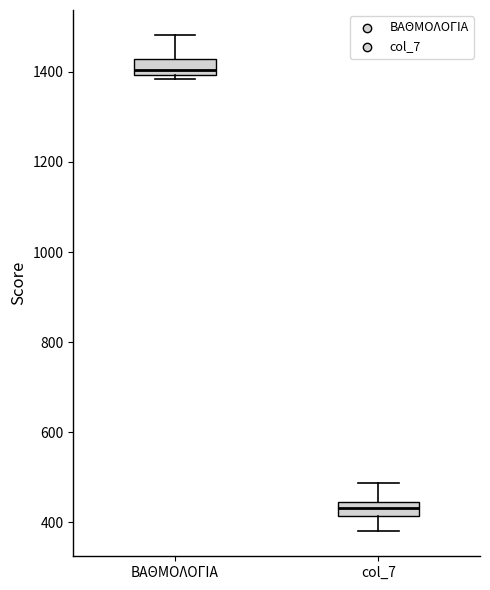

Where is the lower edge of the box for ΒΑΘΜΟΛΟΓΙΑ on the y-axis? The values are not printed on the chart, so give them approximately, as read against the axis.

1400